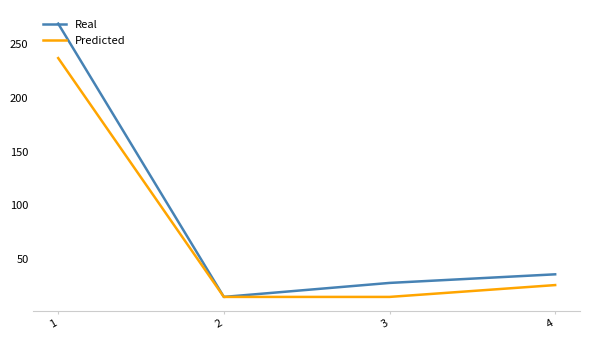

How many series are shown in this chart?

2